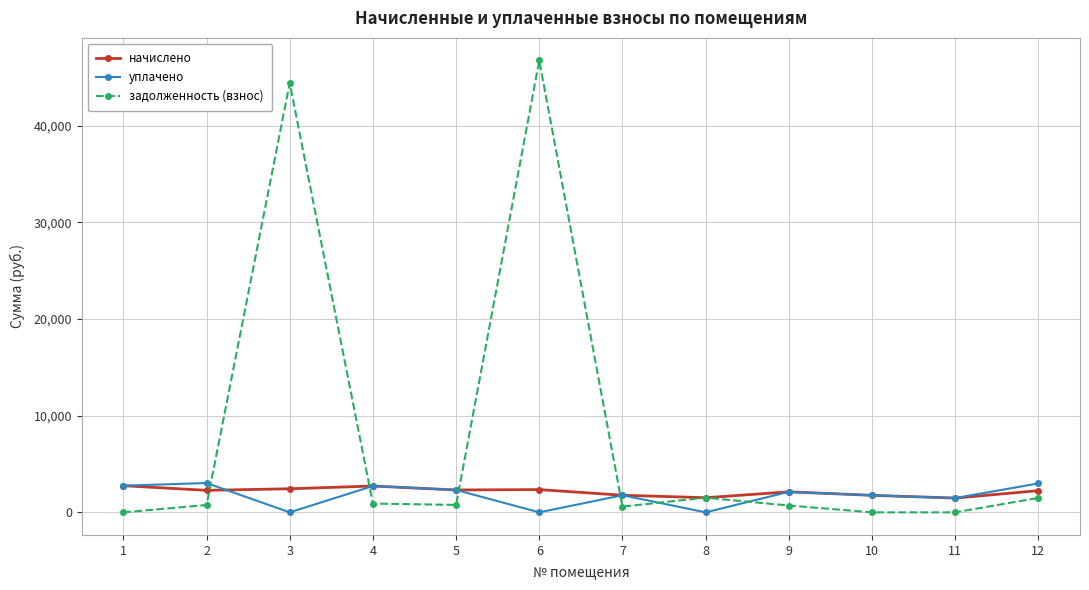

The задолженность (взнос) series shows 1495.7 at 12. True or false?

True